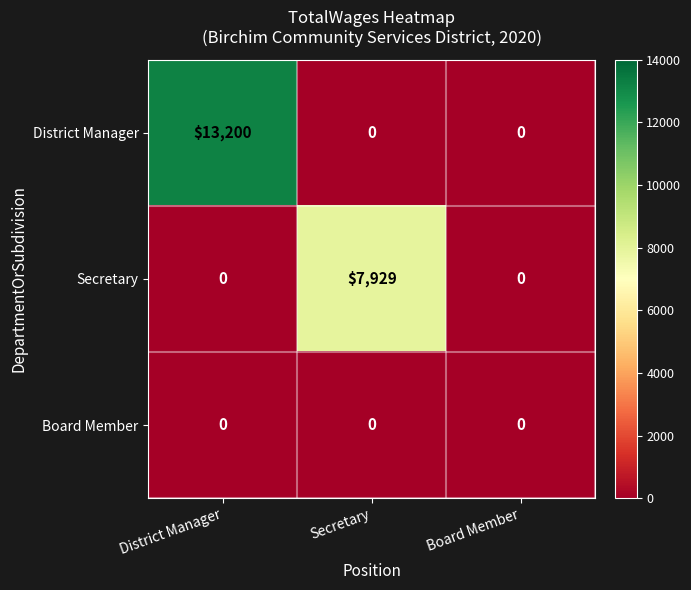

Reading left to right, list all the values displayed in this chart.

District Manager: District Manager=13200	Secretary=0	Board Member=0
Secretary: District Manager=0	Secretary=7929	Board Member=0
Board Member: District Manager=0	Secretary=0	Board Member=0